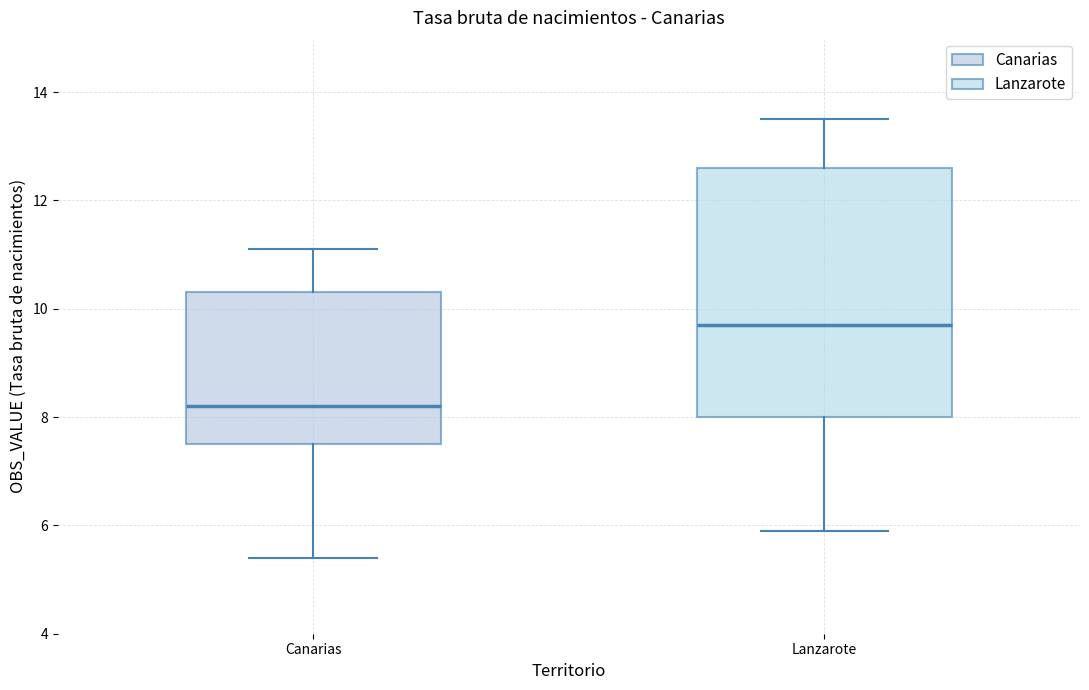

Where does the upper whisker of the box for Lanzarote end on the y-axis? The values are not printed on the chart, so give them approximately, as read against the axis.

13.6